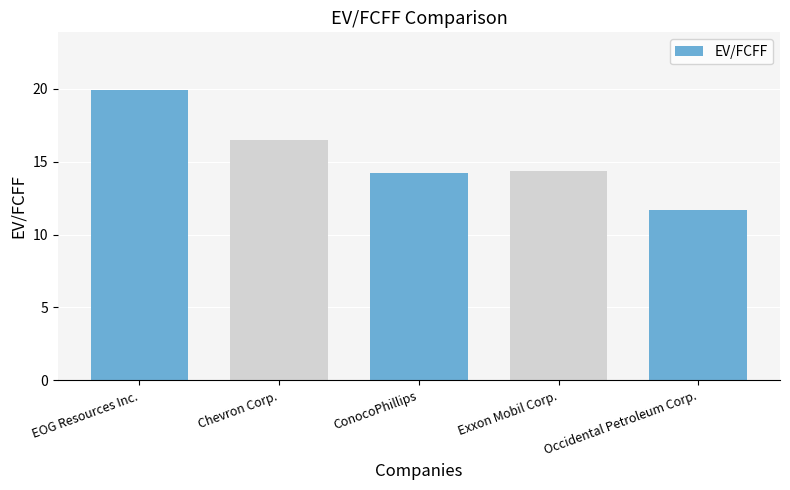

What is the label of the 1st bar from the left?

EOG Resources Inc.